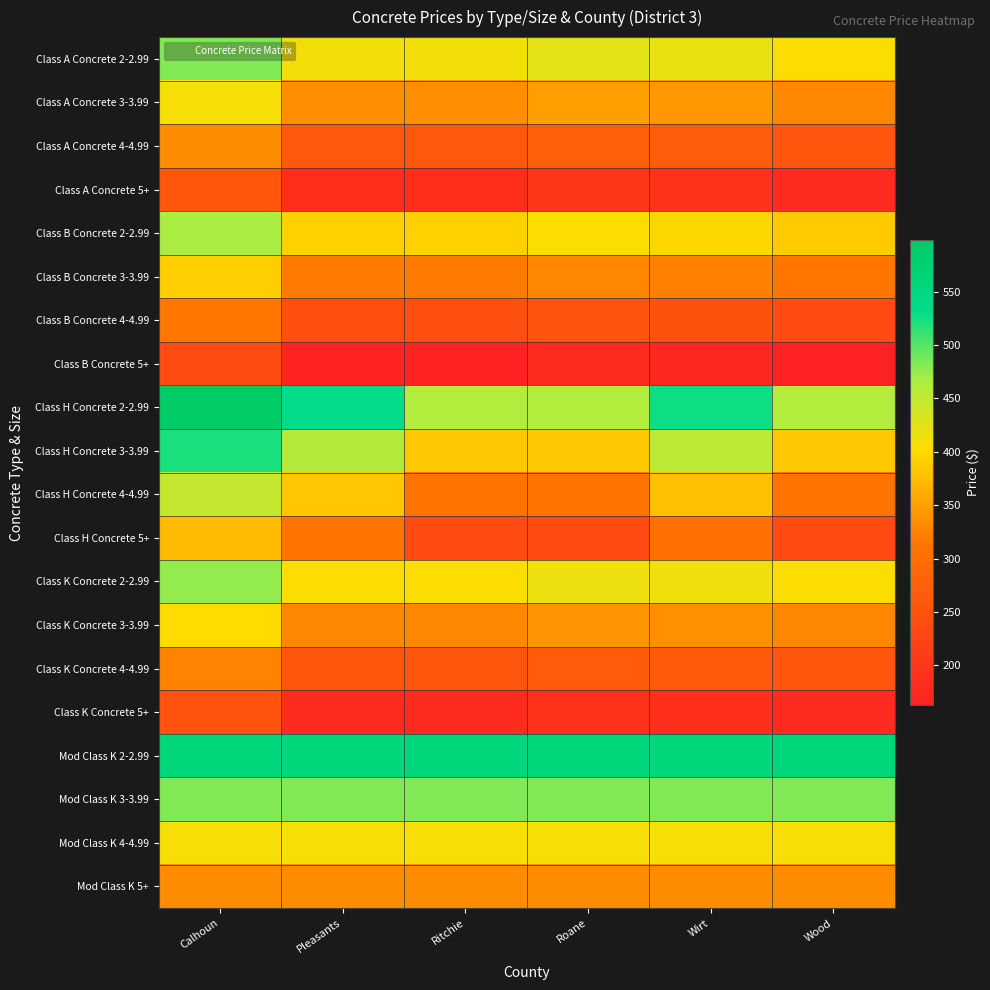

At how many categories does at least one series exceed 442?

6